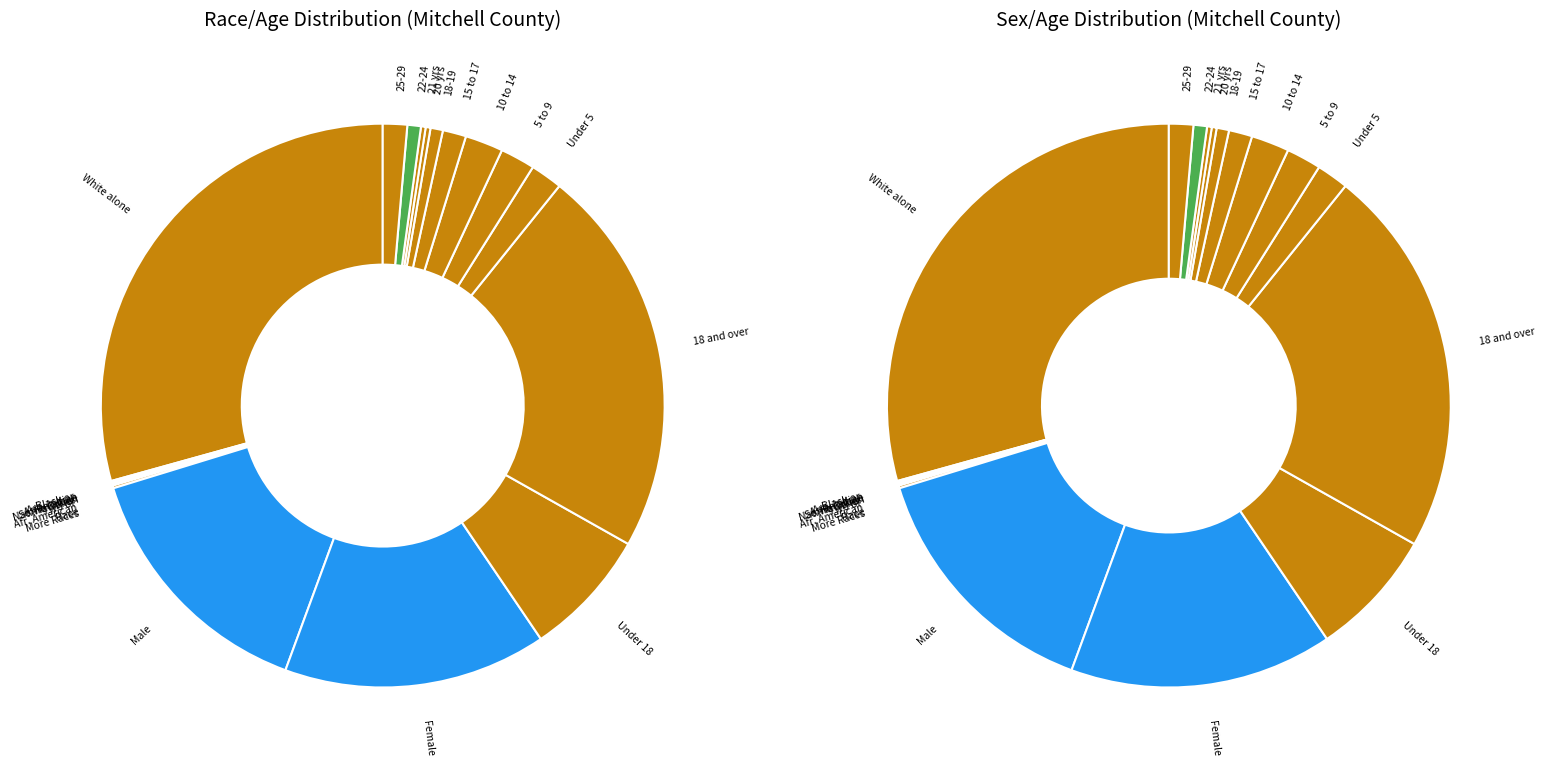

How many segments does this pie chart have?

20